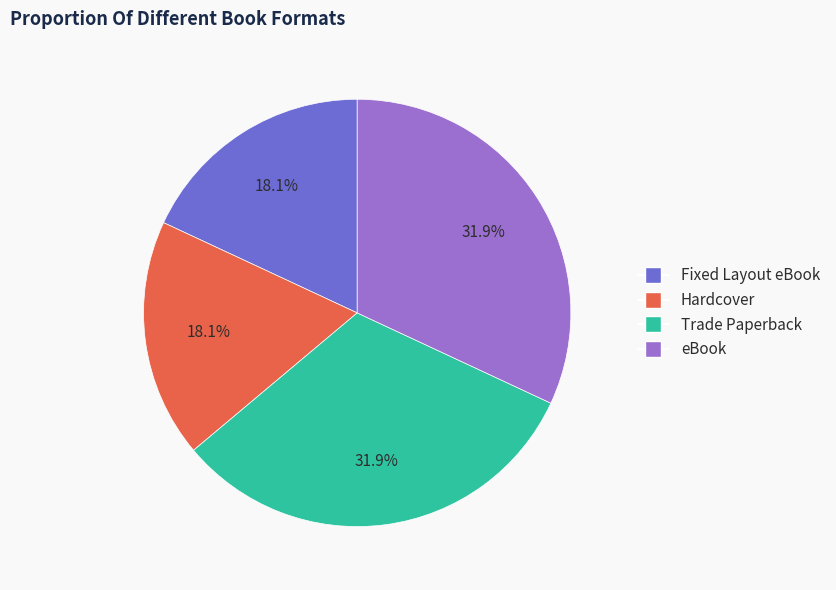

To the nearest percent, what is the combined percentage of Fixed Layout eBook and Hardcover?

36%